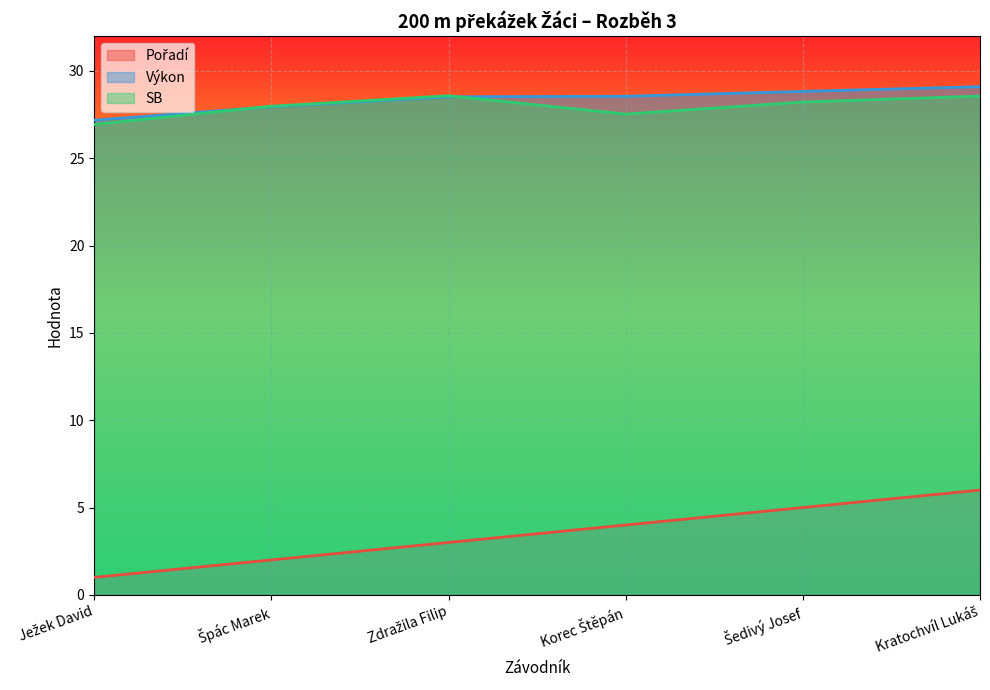

Rank the series at Ježek David from highest to lowest value.

Výkon, SB, Pořadí